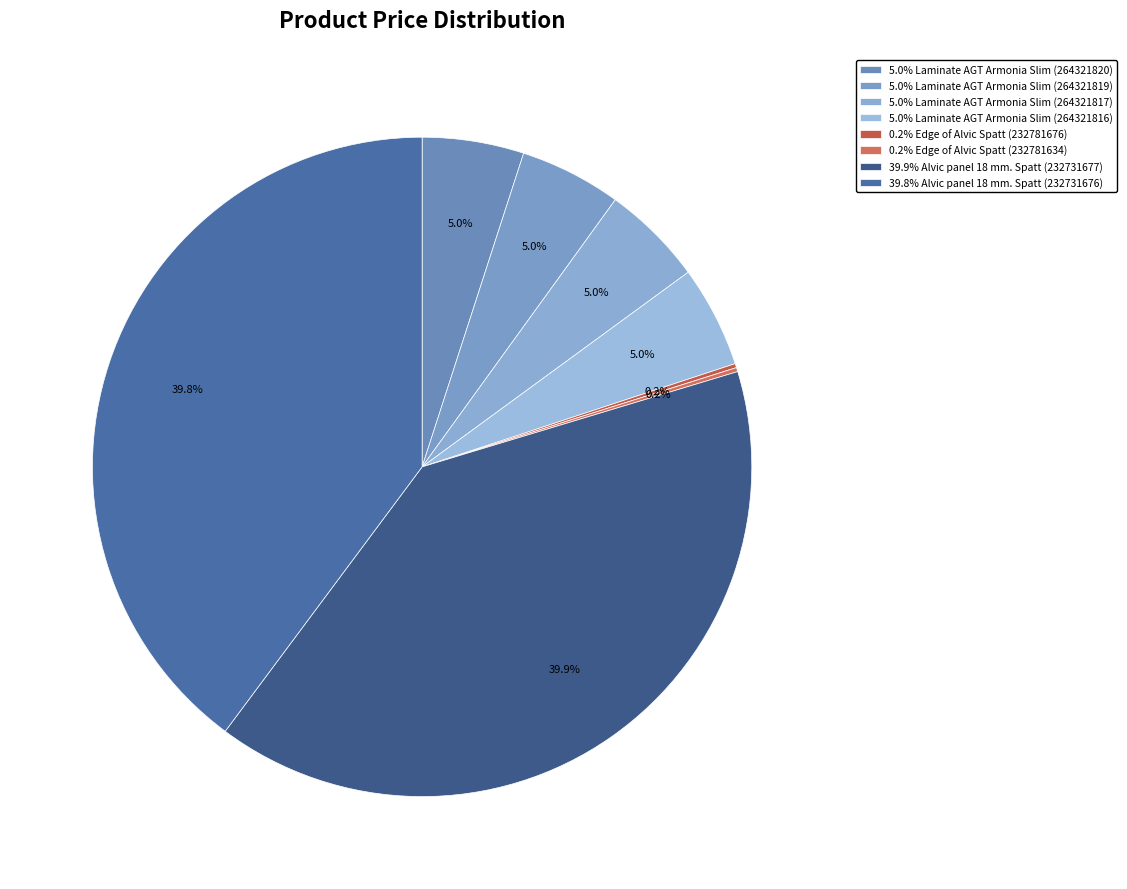

How many segments does this pie chart have?

8